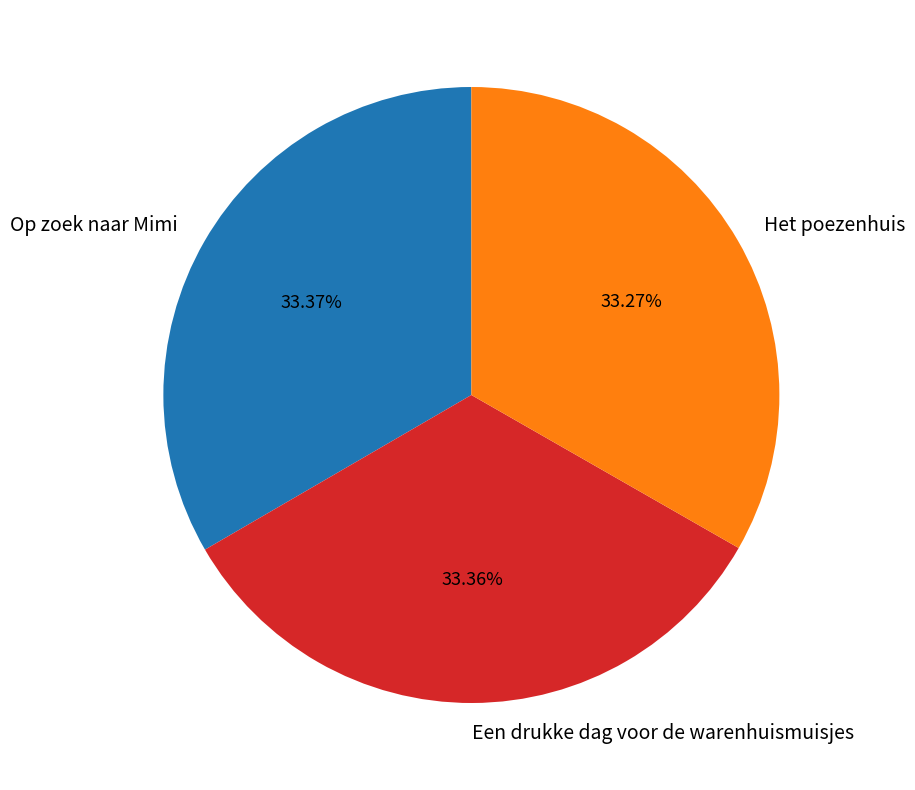

How many slices are in this pie chart?

3